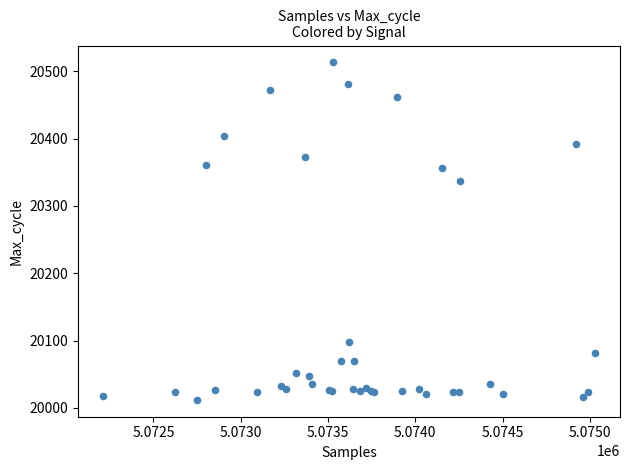

What Y value in the scatter plot is closest to 20262?

20337